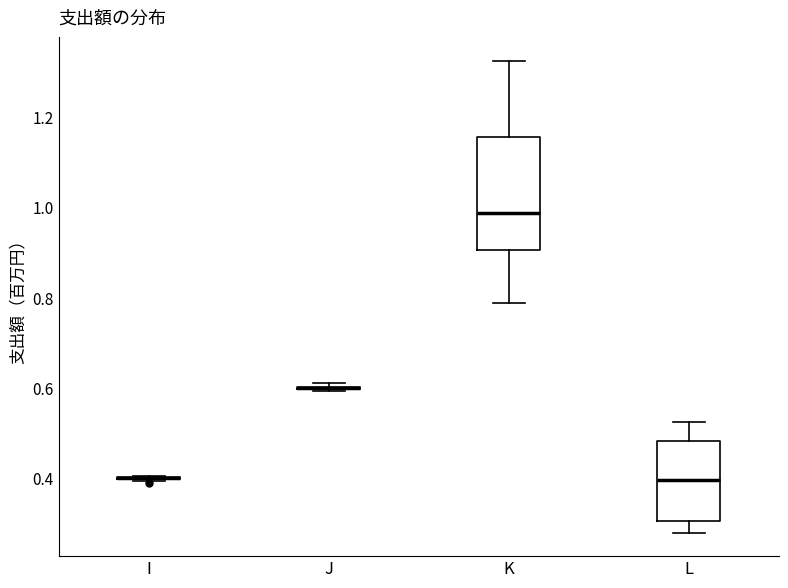

Which box is the tallest, from its lower edge to its upper edge?

K